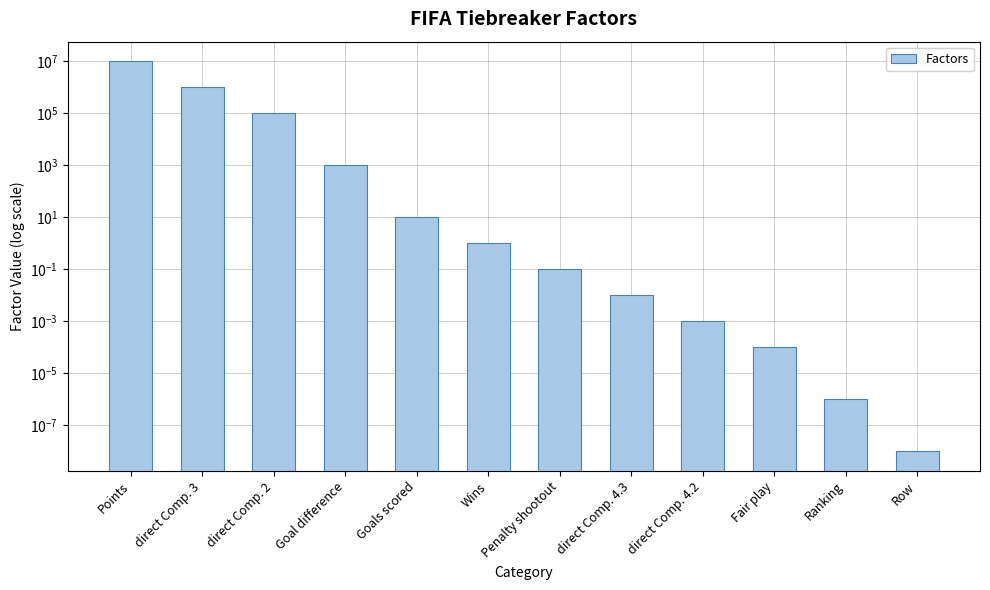

Rank the categories by value from lowest to highest.

Row, Ranking, Fair play, direct Comp. 4.2, direct Comp. 4.3, Penalty shootout, Wins, Goals scored, Goal difference, direct Comp. 2, direct Comp. 3, Points